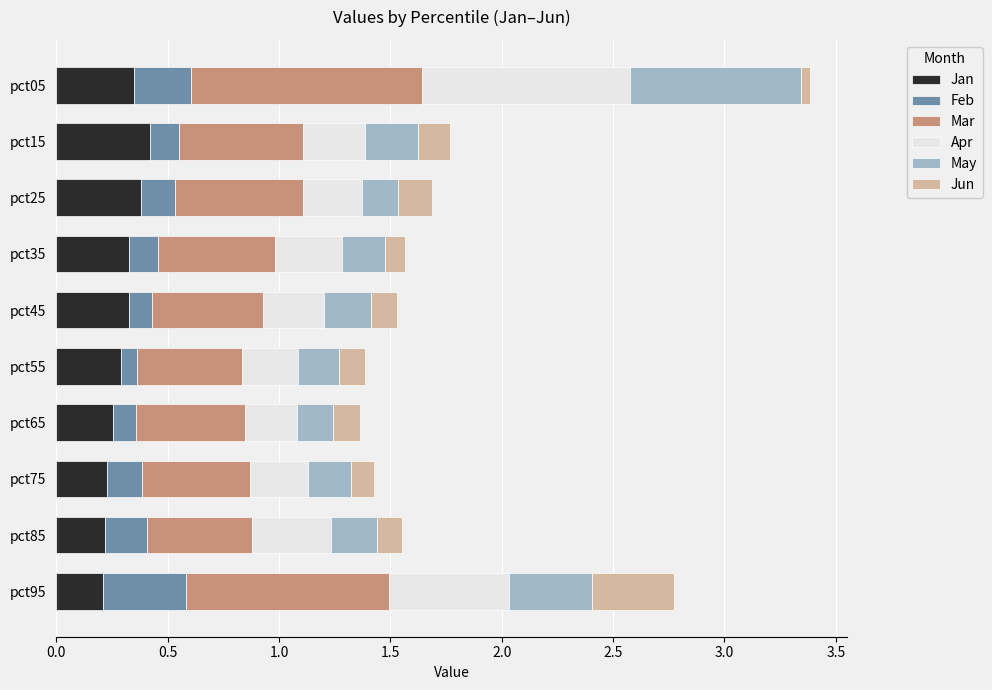

Is it true that Jan equals 0.3 at pct55?

True